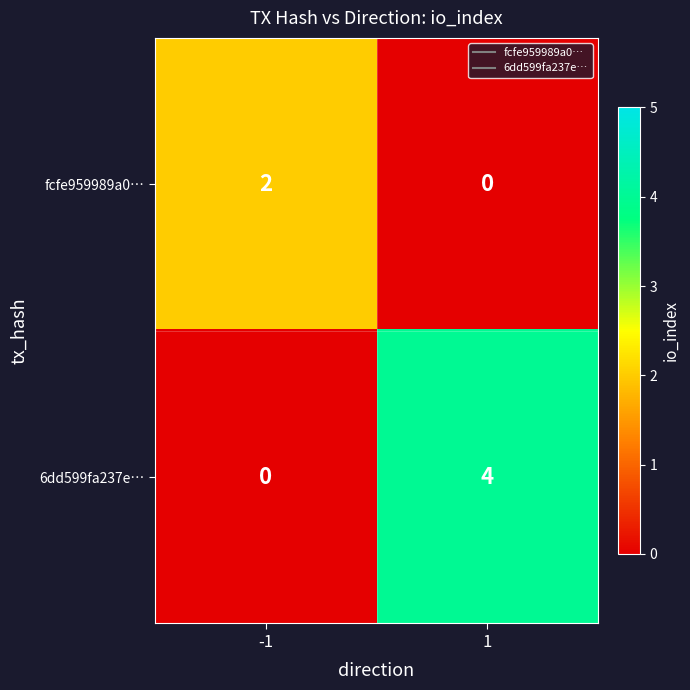

What is the sum of all 6dd599fa237e… values?

4